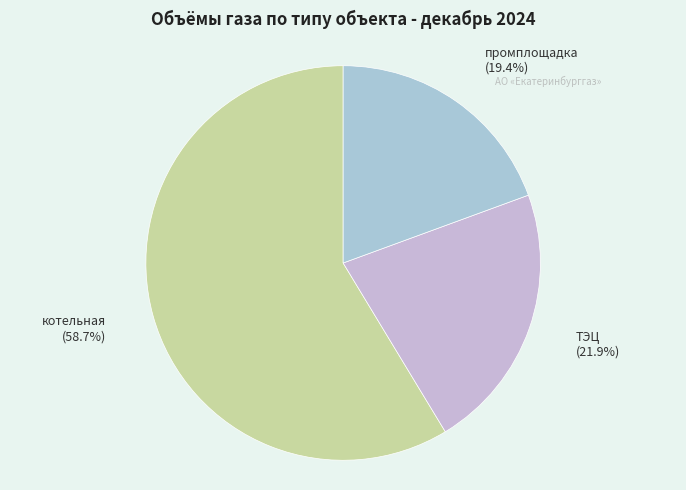

Does котельная account for over 50% of the chart?

Yes